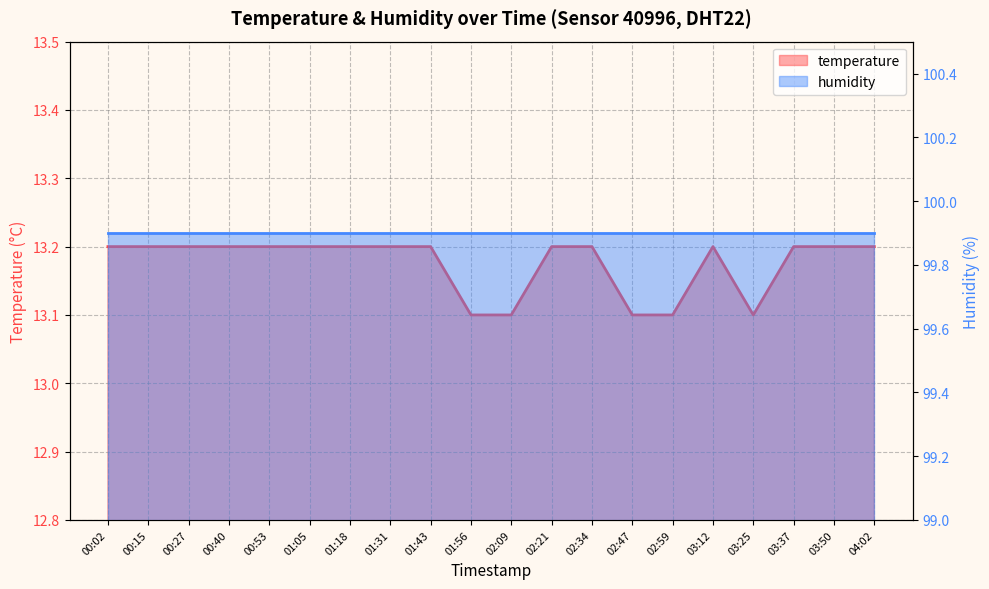

What is the difference between the maximum and minimum values?

0.1